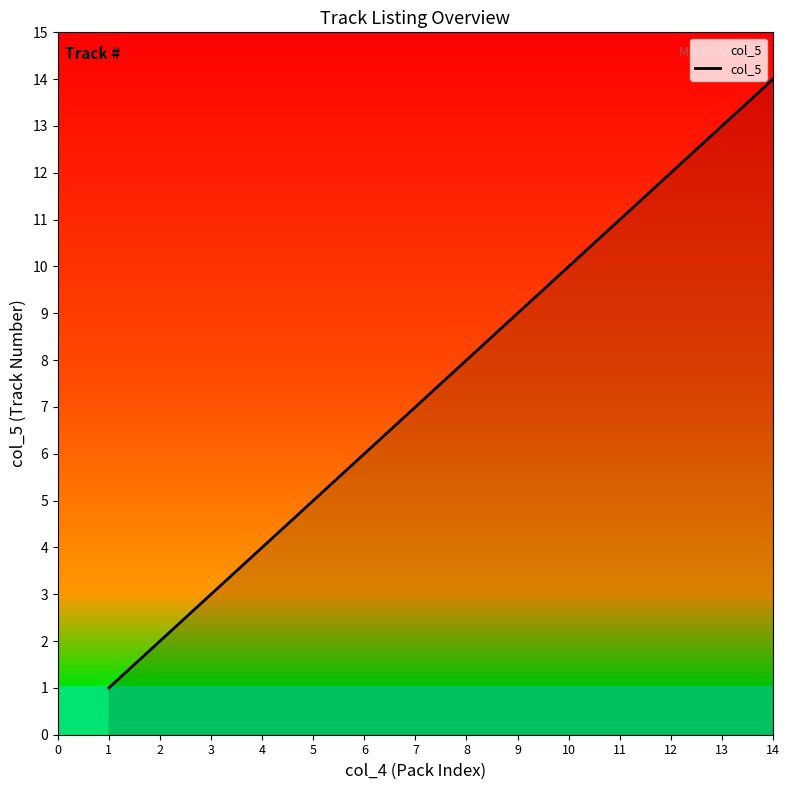

What is the difference between the maximum and minimum values?

13